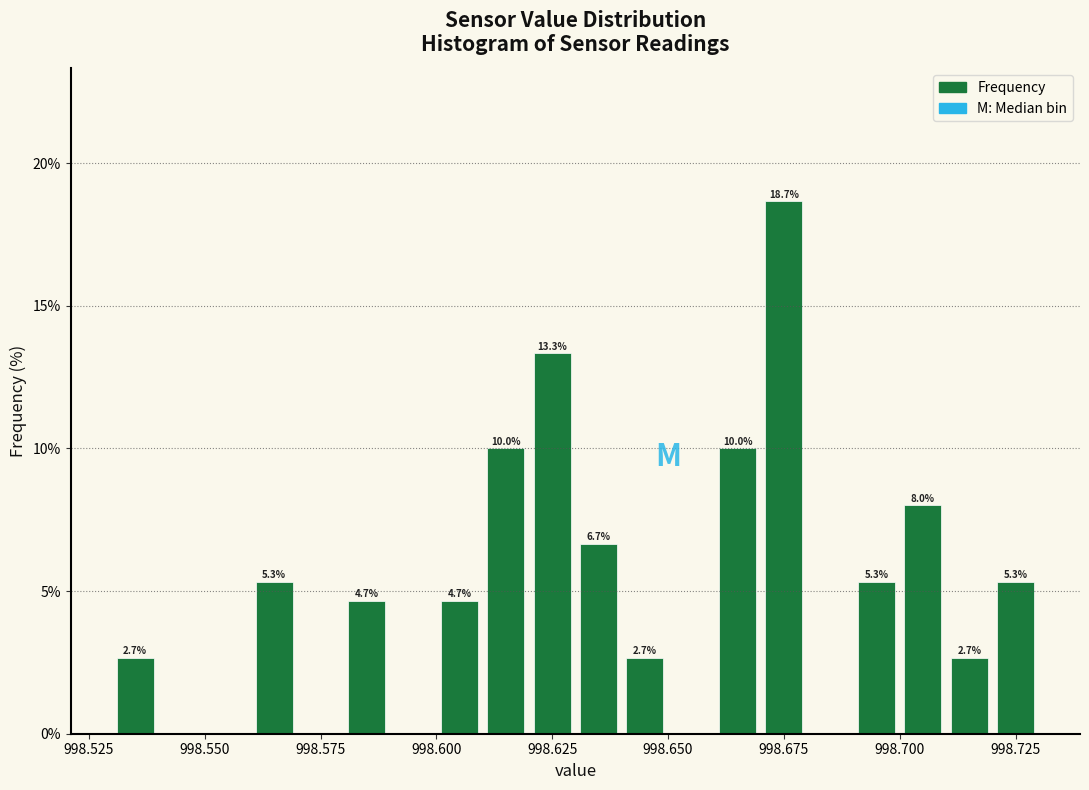

Read against the x-axis, roughly where is the centre of the tallest bar?

998.675